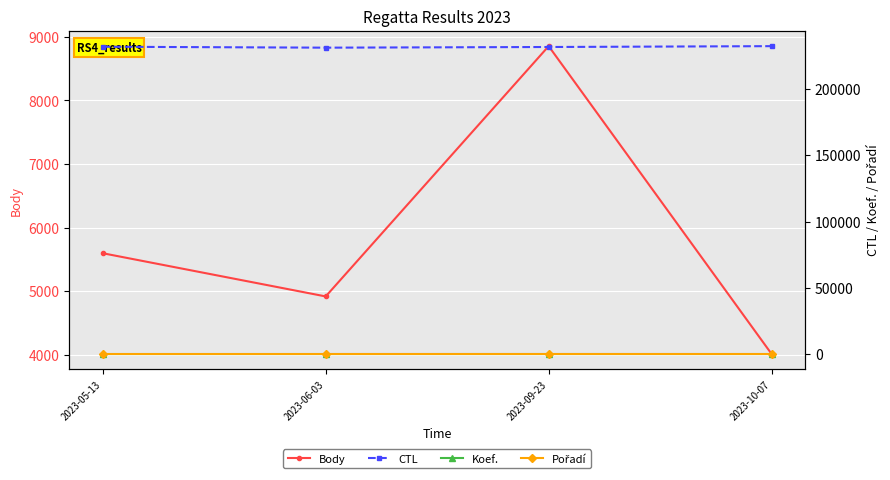

What is the difference between the highest and lowest values at 2023-05-13?

232000